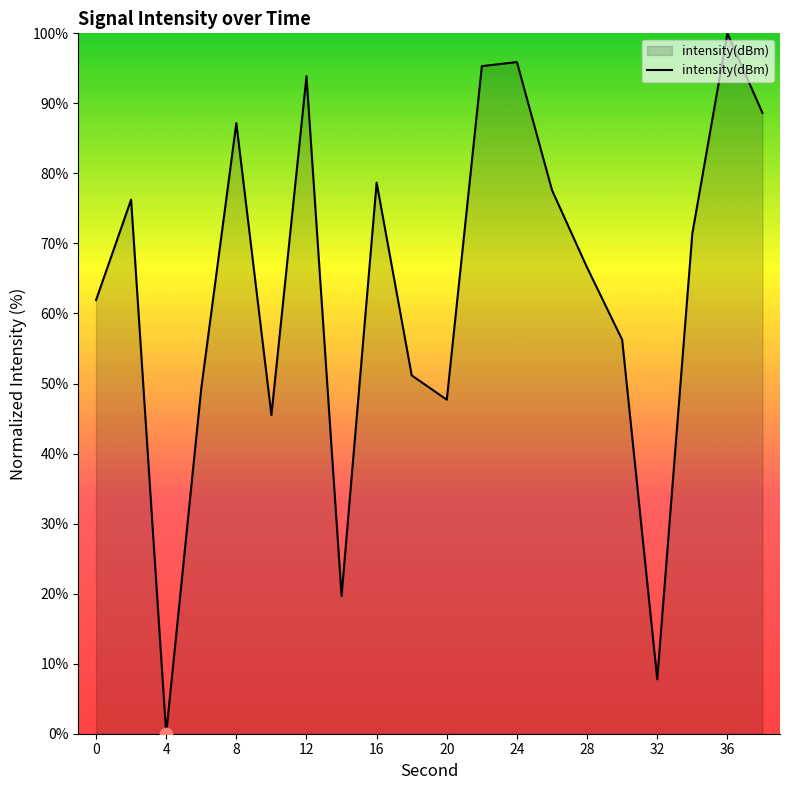

What is the maximum value shown in the chart?

100.0